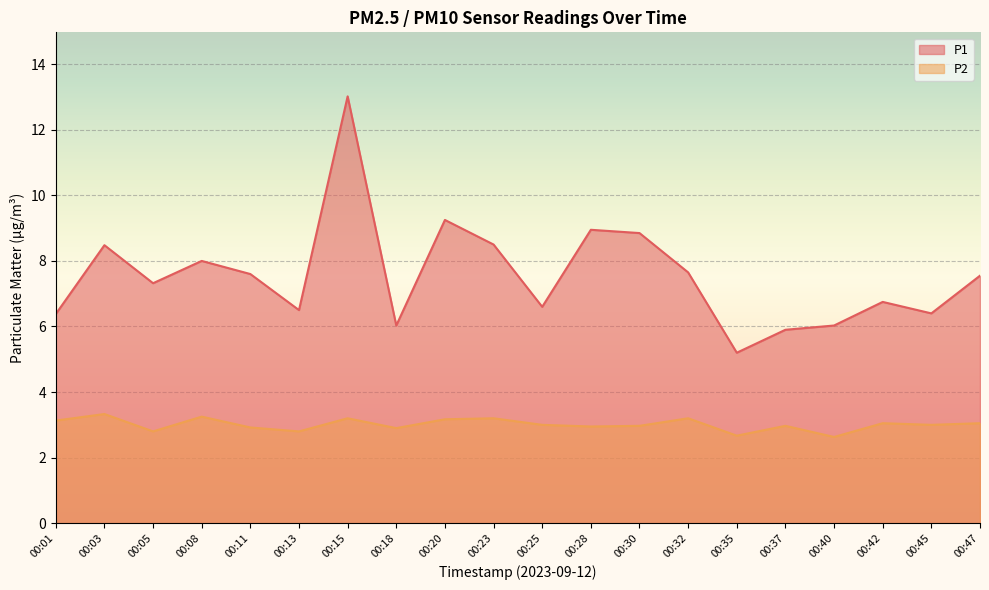

How many data points in P1 are above 7?

11